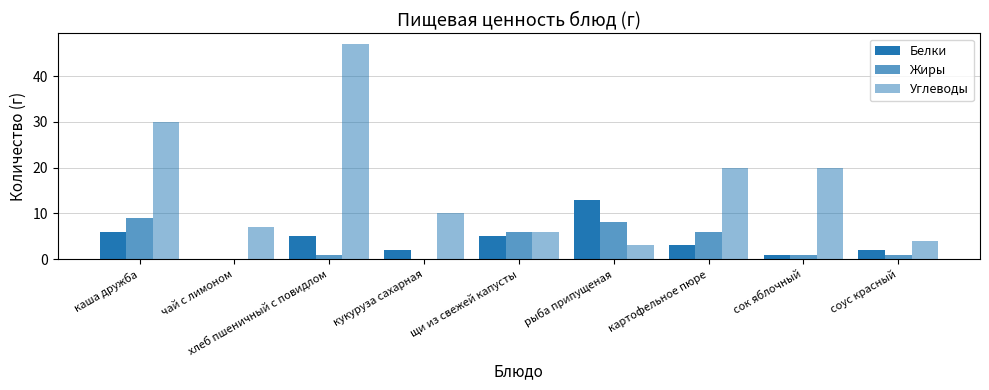

Which series changed the most between чай с лимоном and рыба припущеная?

Белки